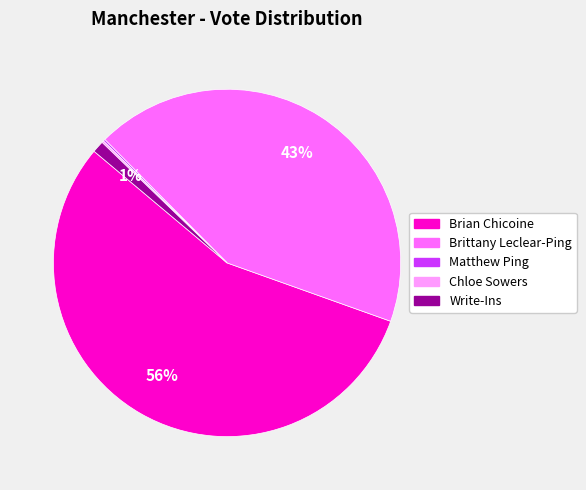

The Write-Ins slice represents 15% of the pie. True or false?

False